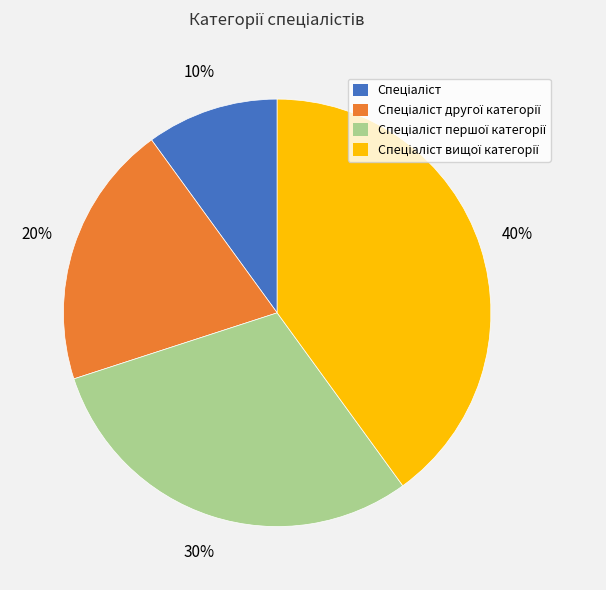

To the nearest percent, what is the average slice percentage?

25%